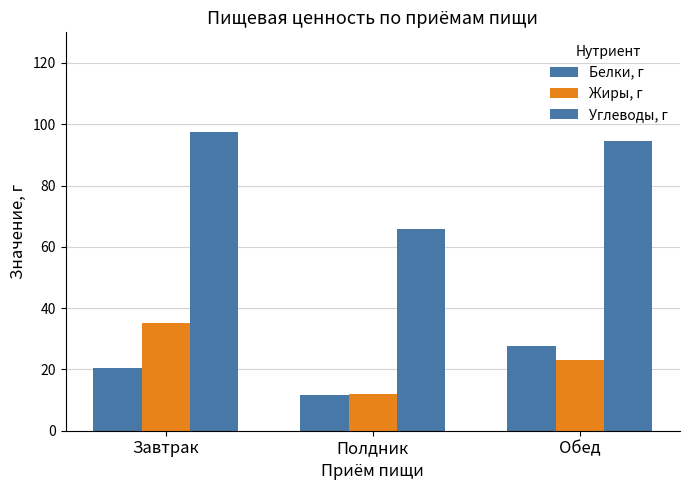

What is the label of the 3rd bar from the left?

Обед